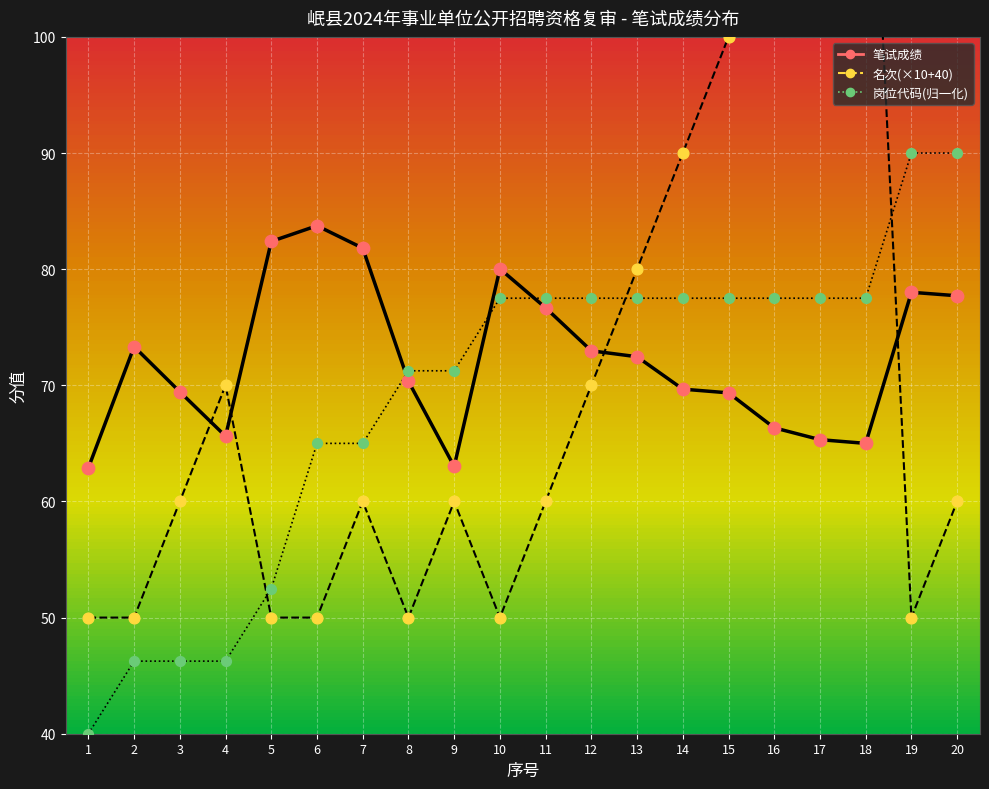

Which series has the largest total across all categories?

笔试成绩